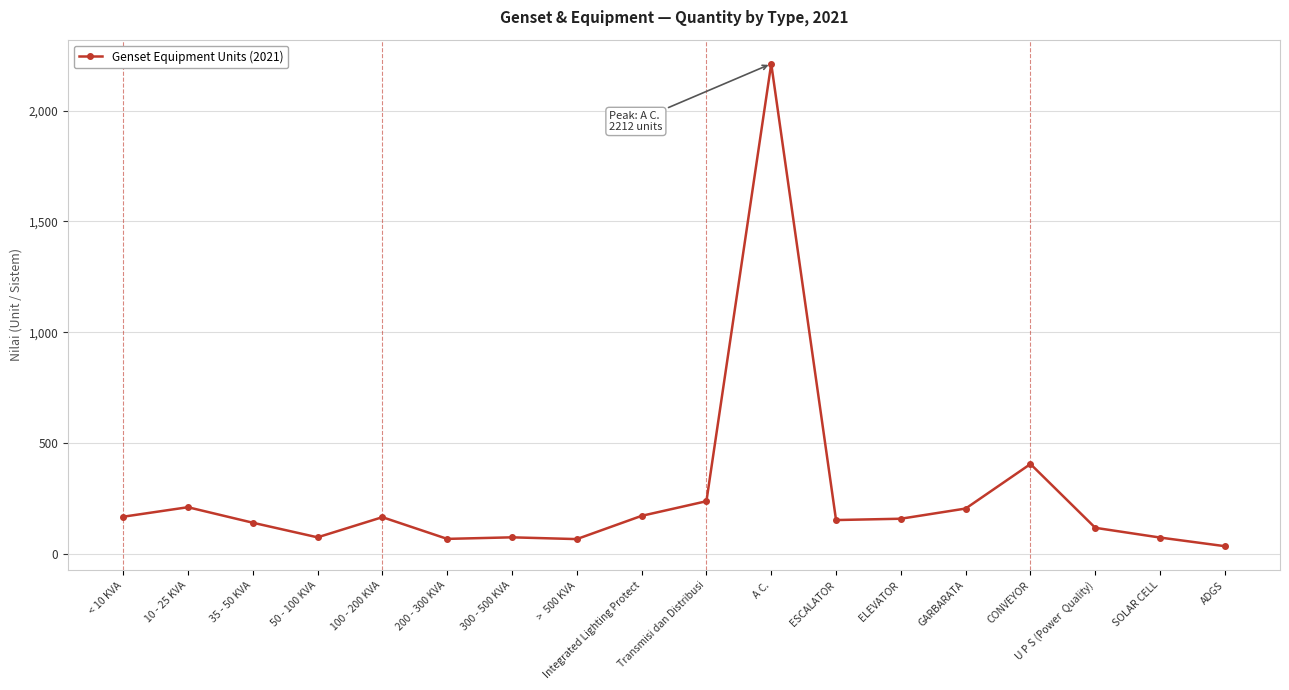

At which category does the data reach its first local valley?

50 - 100 KVA